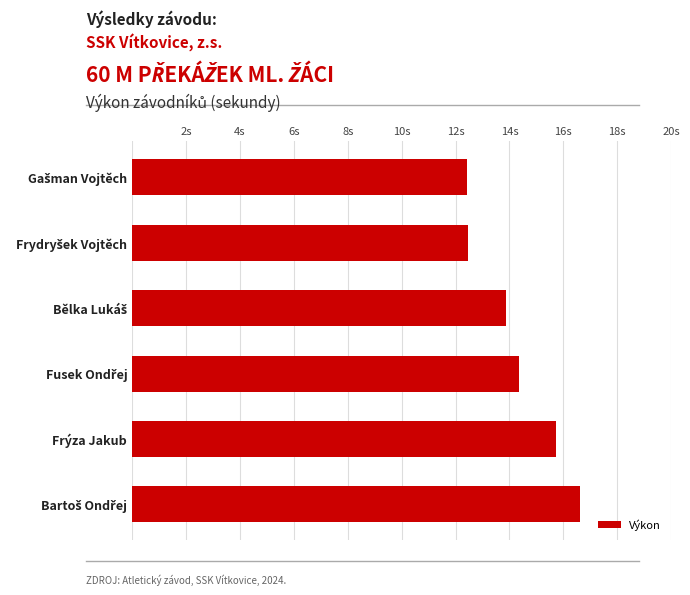

Are the bars horizontal?

Yes